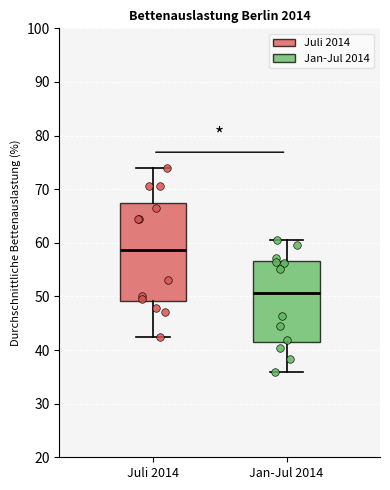

Comparing the boxes themselves (not the whiskers), which one is the tallest?

Juli 2014